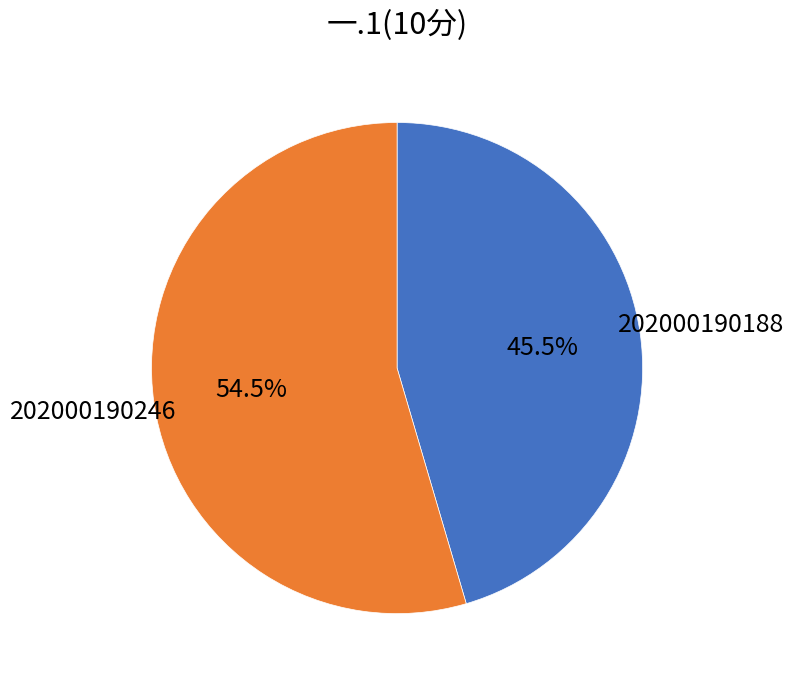

Is there a majority slice in this chart?

Yes